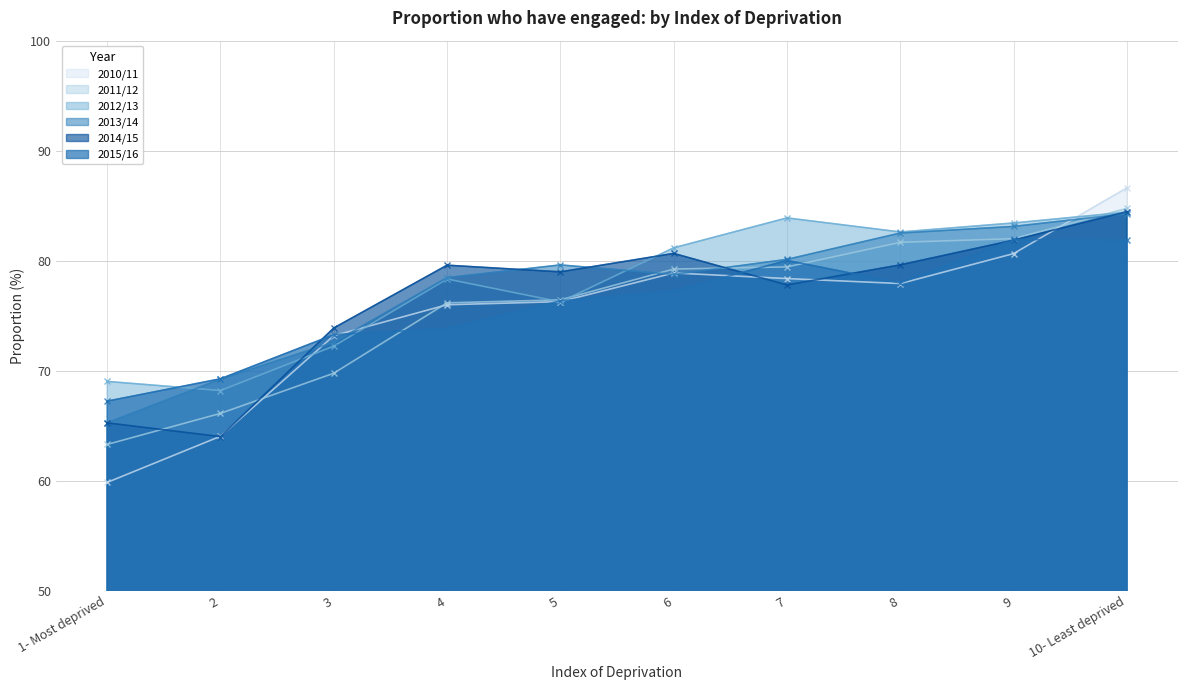

At which category is the sum across all series the highest?

10- Least deprived